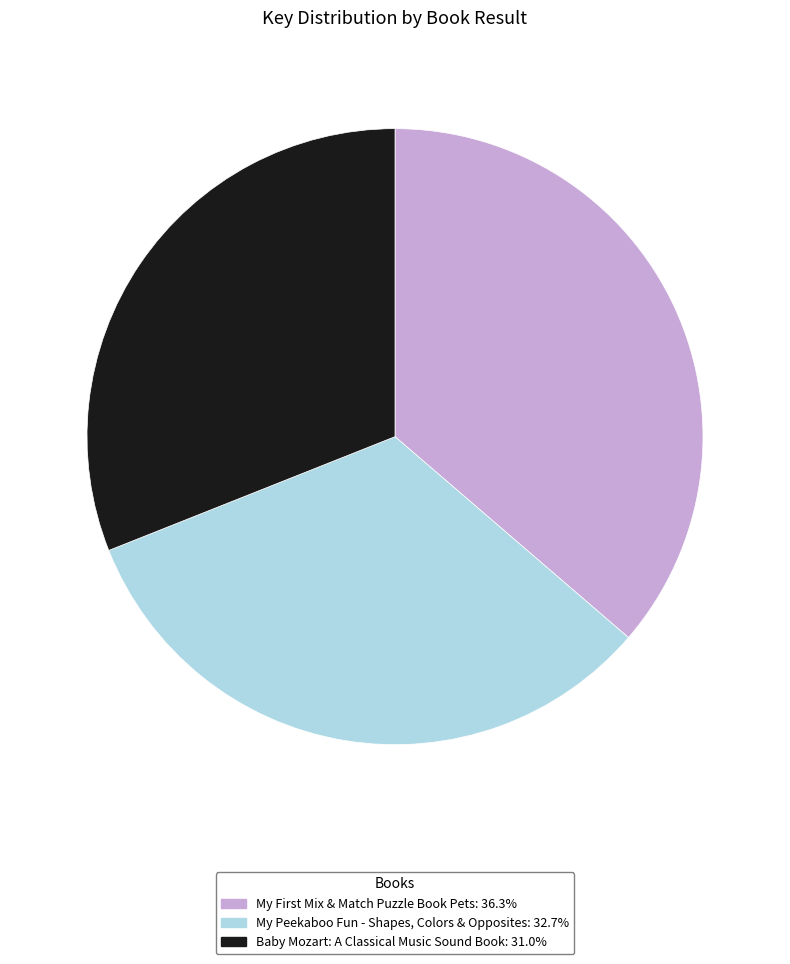

How many segments does this pie chart have?

3